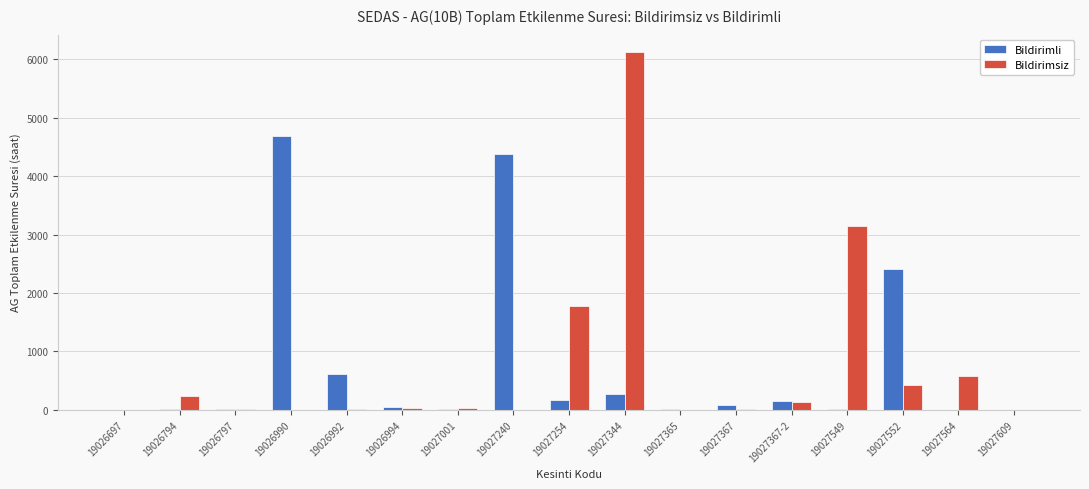

What is the maximum value for Bildirimli?

4691.3